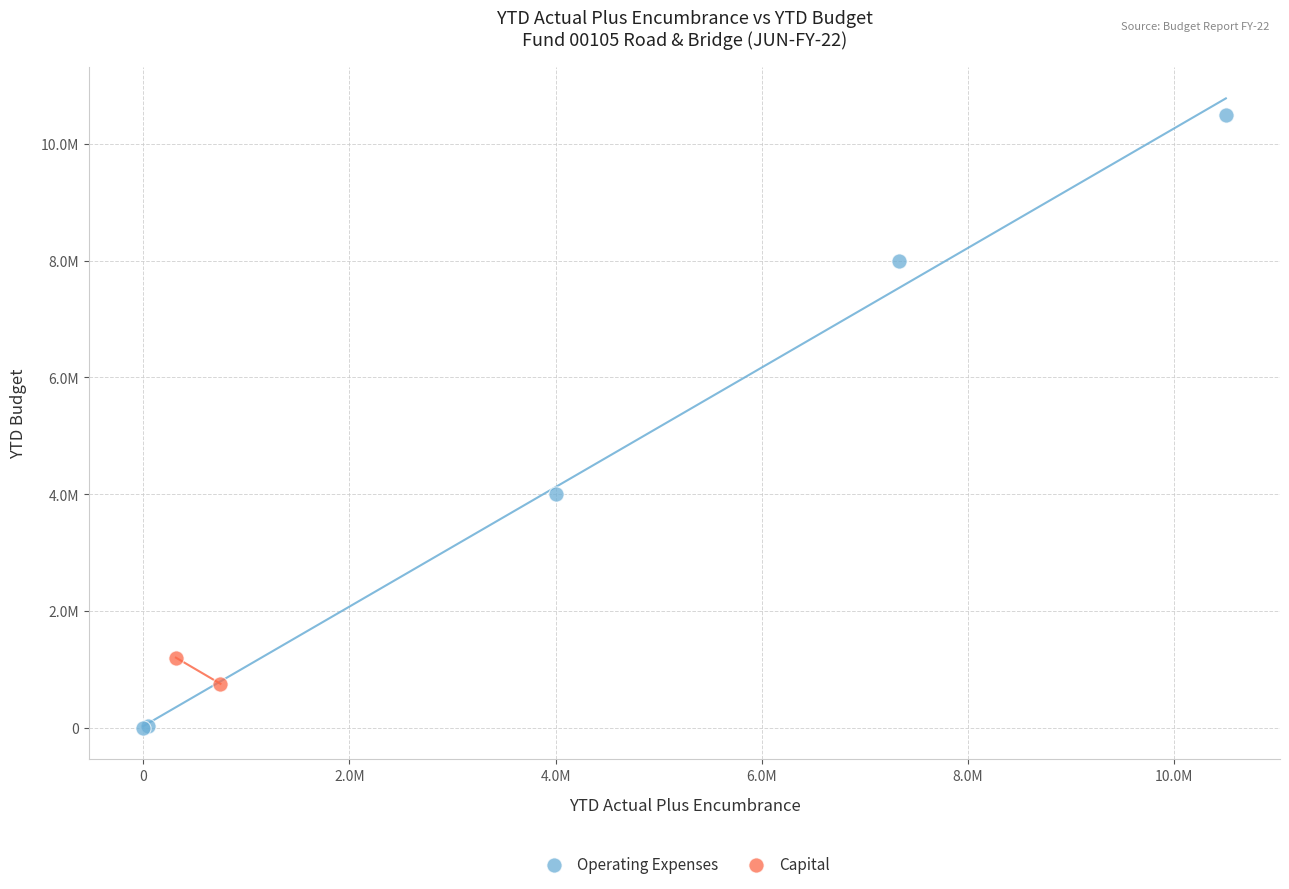

What are all the series names shown in the legend?

Operating Expenses, Capital